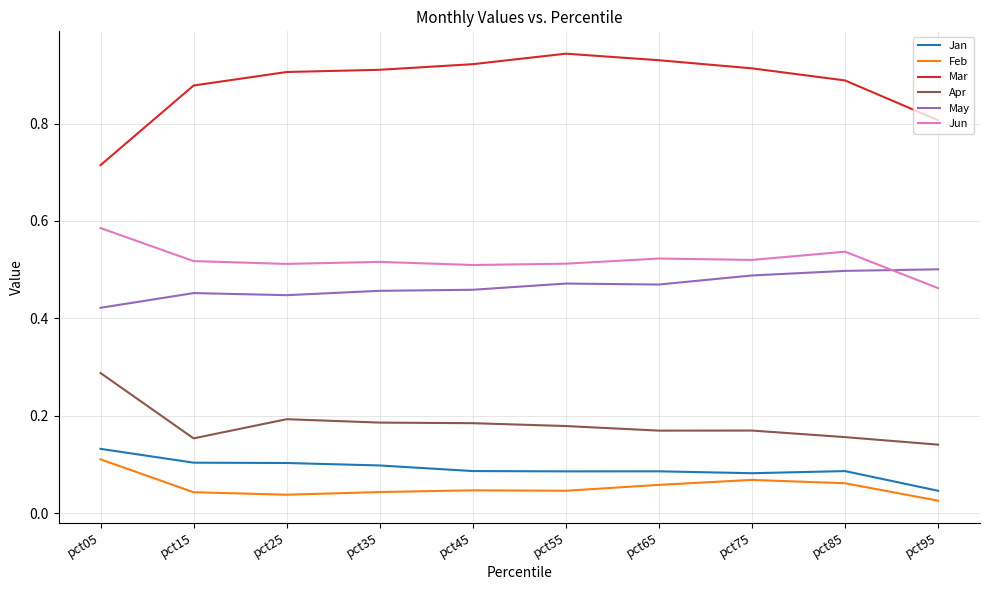

Which category has the highest value in the Apr series?

pct05